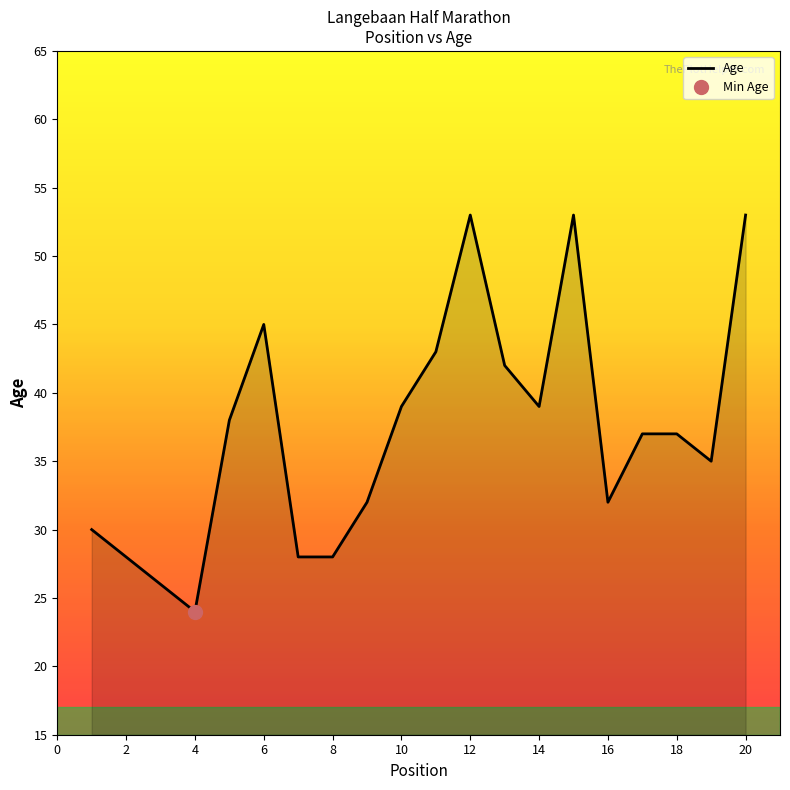

How many points are higher than both their immediate neighbors (excluding endpoints)?

3